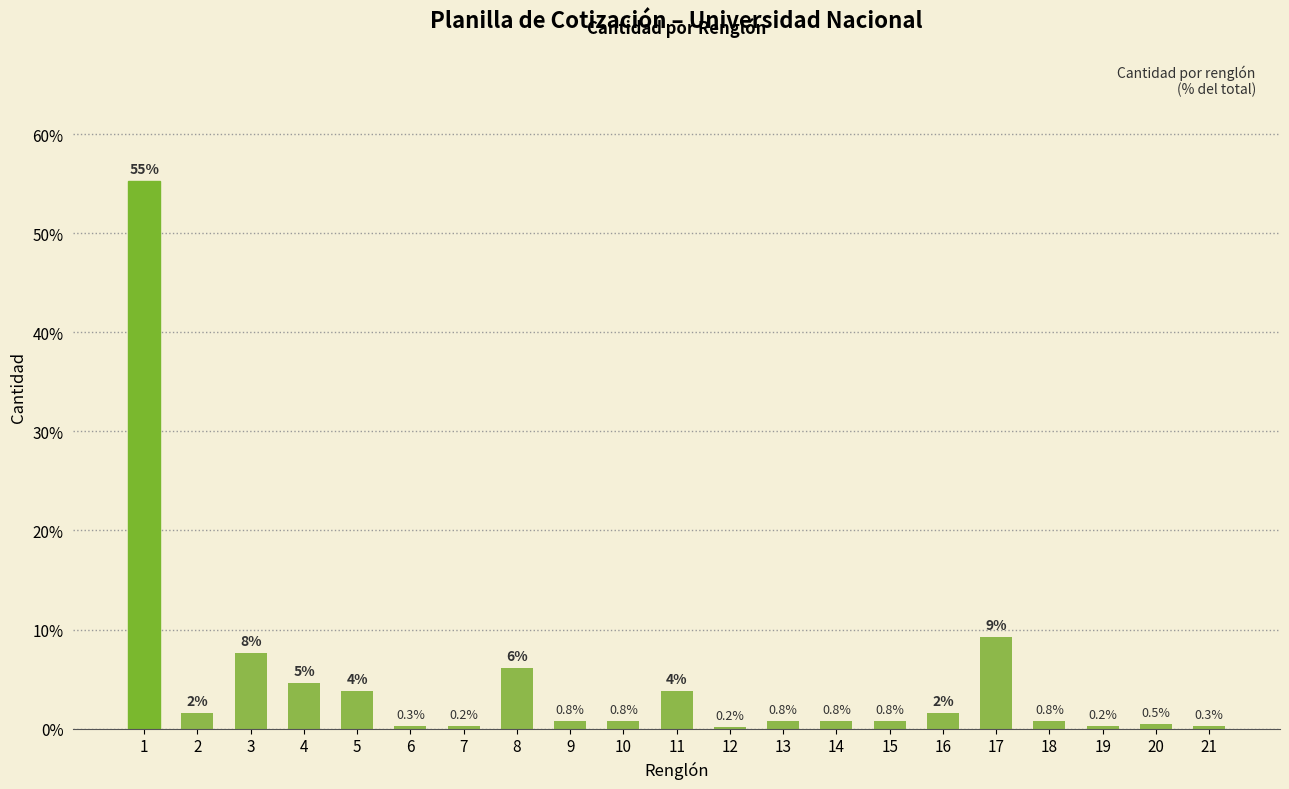

At which label is the value closest to 27?

17